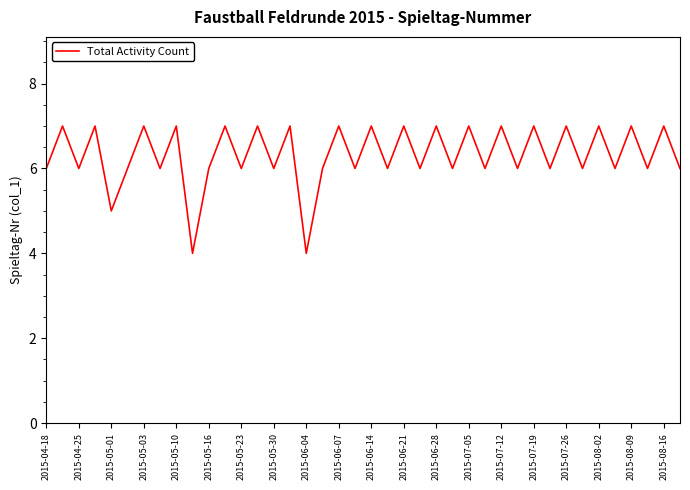

What is the minimum value shown in the chart?

4